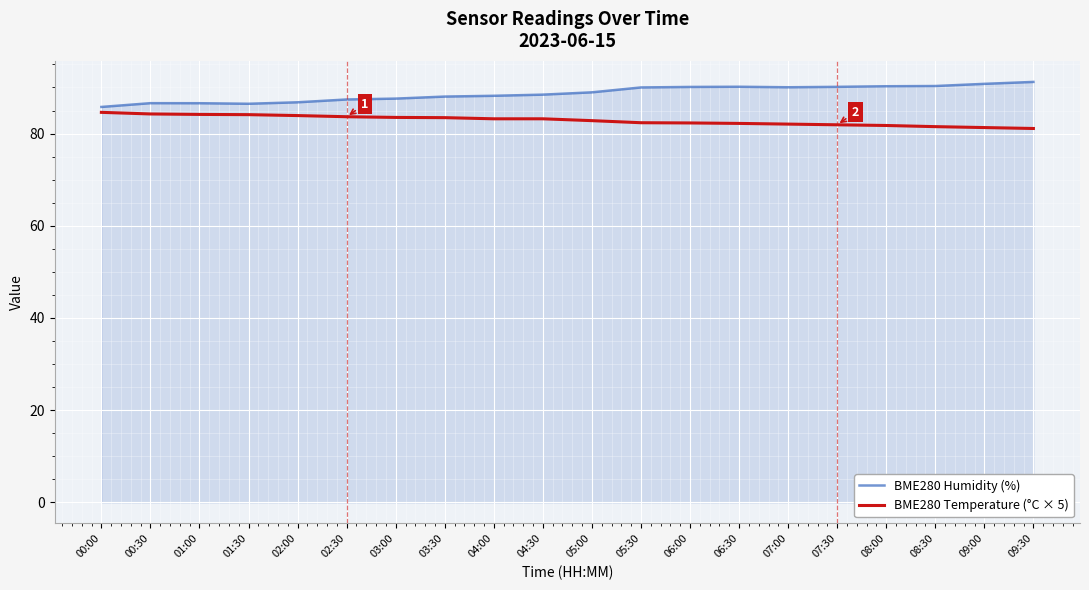

Does the chart display data point markers on the line(s)?

No